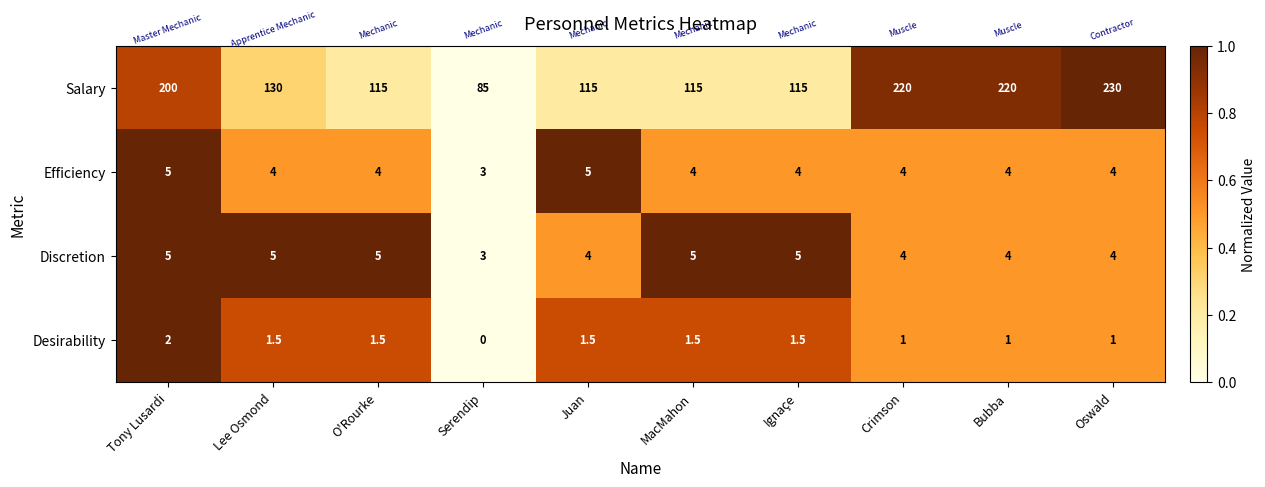

How many distinct data groups are displayed?

4